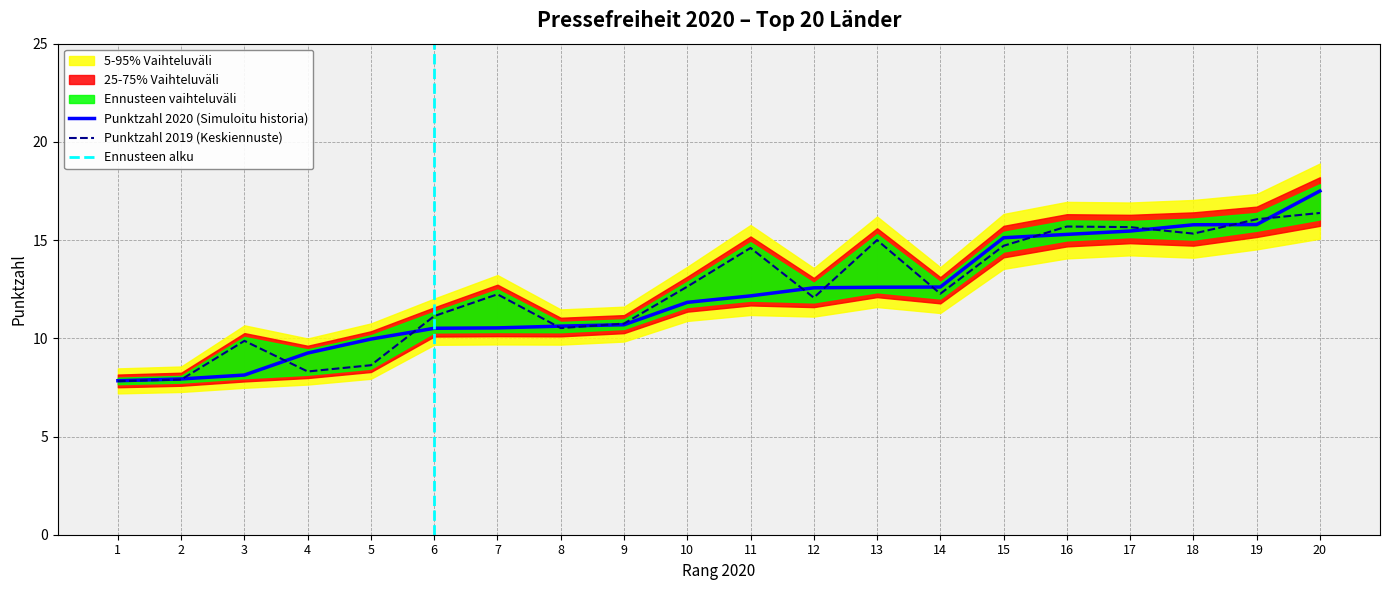

What is the maximum value for Punktzahl 2020?

17.5